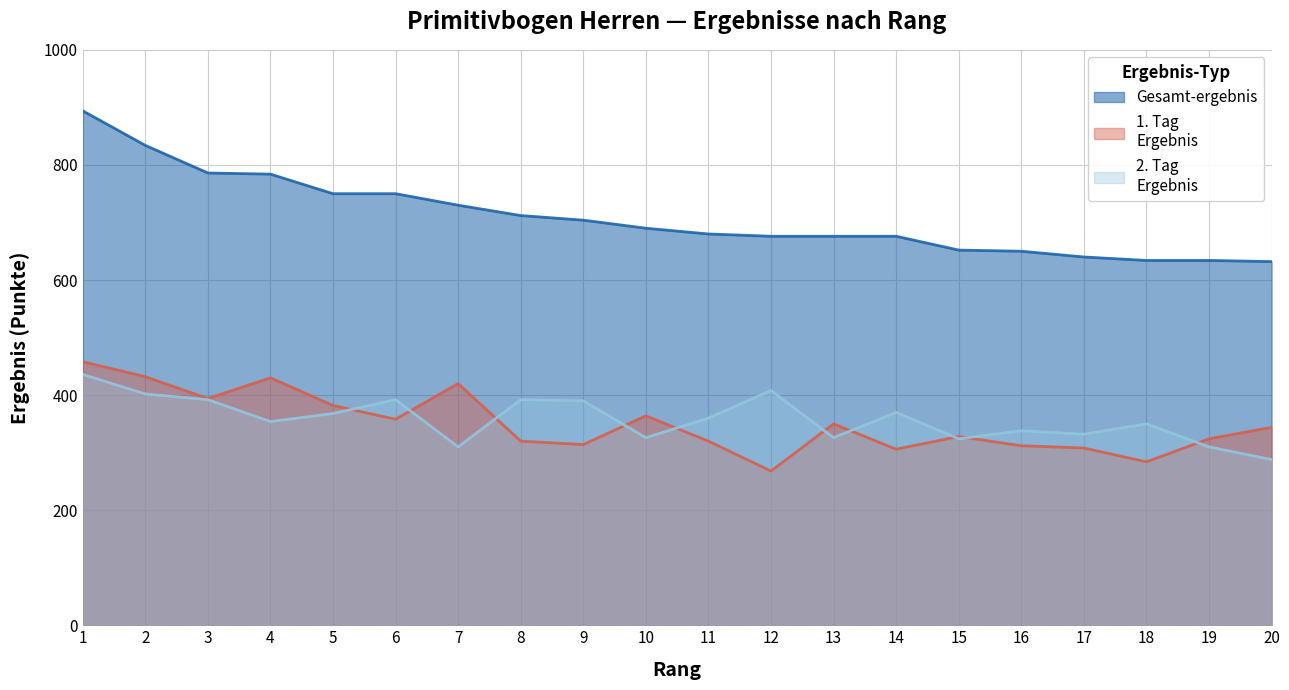

At which label is 1. Tag
Ergebnis closest to 363?

10